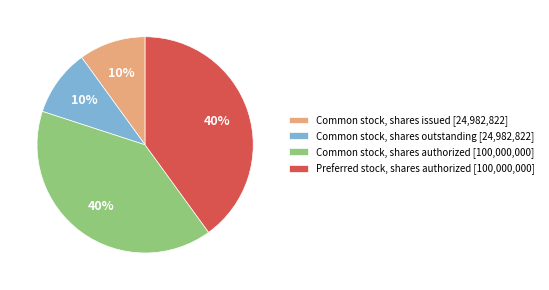

Which has a higher value, Common stock, shares issued [24,982,822] or Preferred stock, shares authorized [100,000,000]?

Preferred stock, shares authorized [100,000,000]